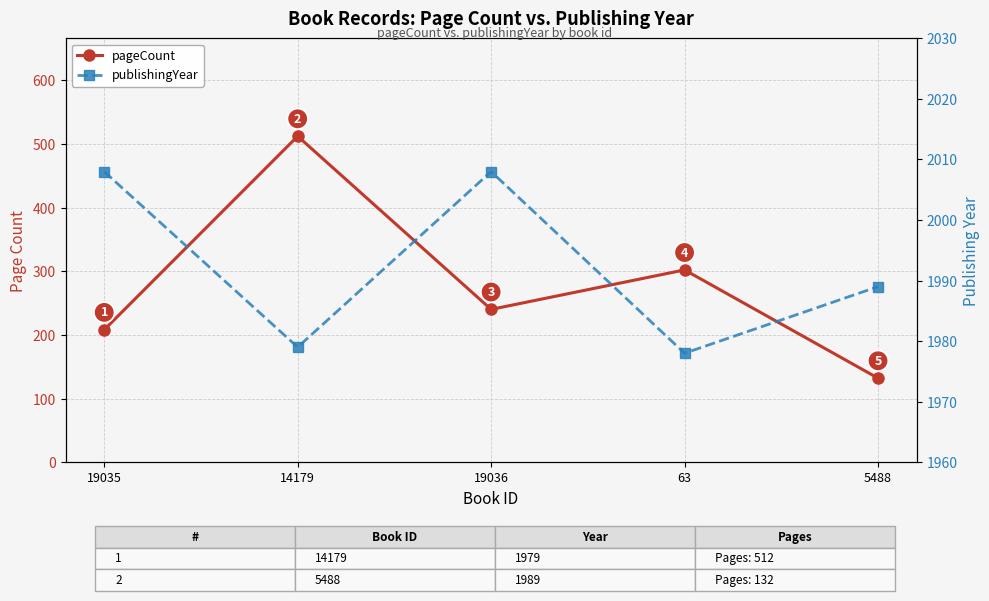

Where is publishingYear nearest to the value 1993?

5488